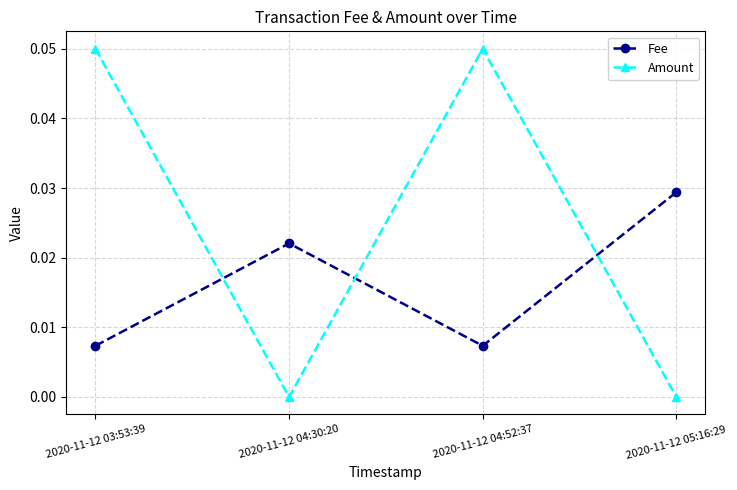

At which category does Amount reach its first local valley?

2020-11-12 04:30:20